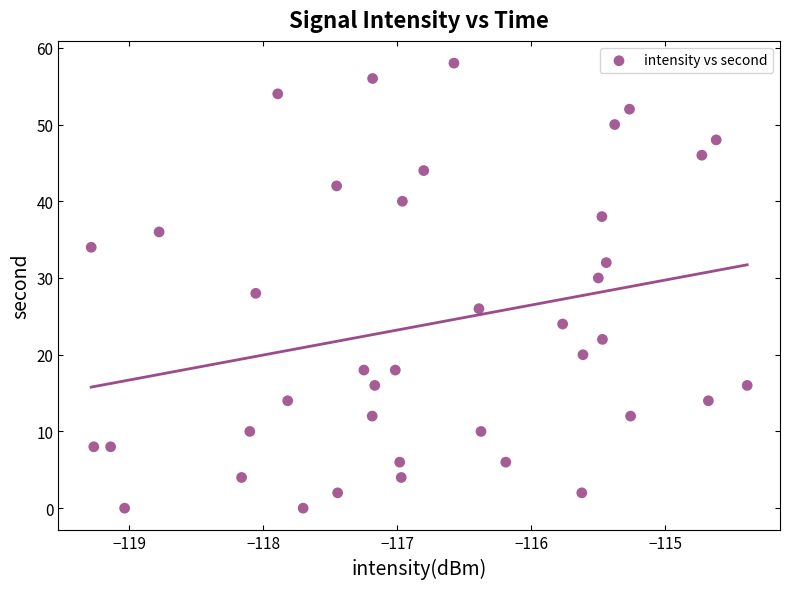

What is the range of Y values (max minus min)?

58